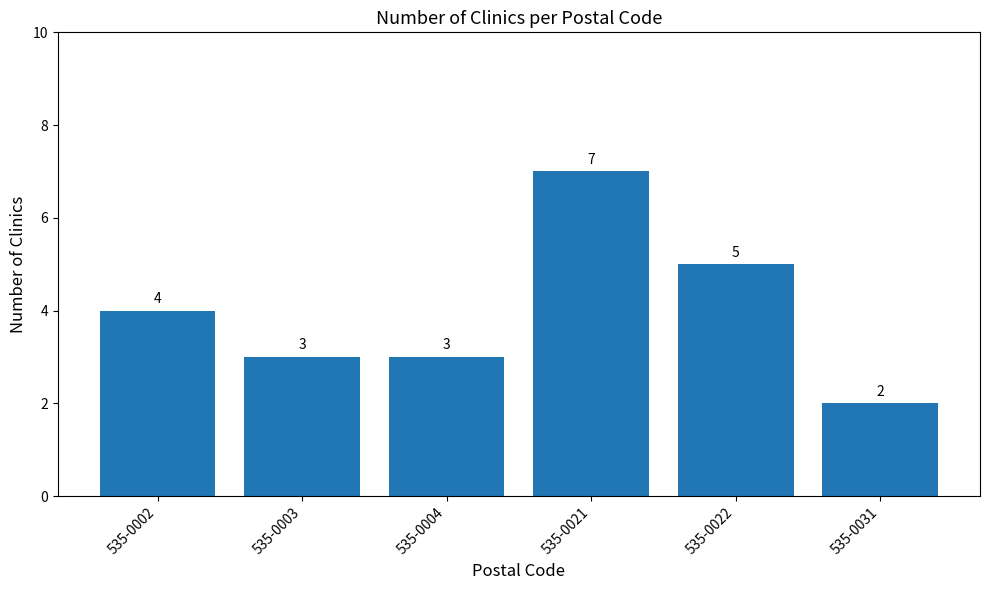

Which label corresponds to the largest value in the chart?

535-0021